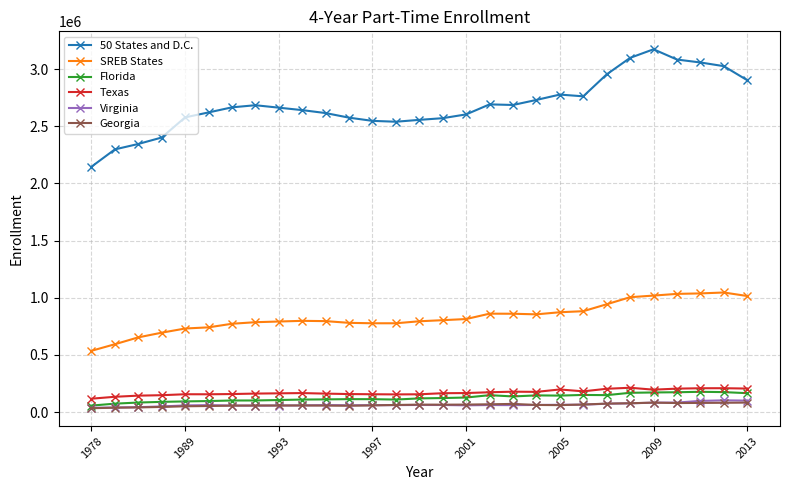

True or false: SREB States and Virginia cross at least once.

False